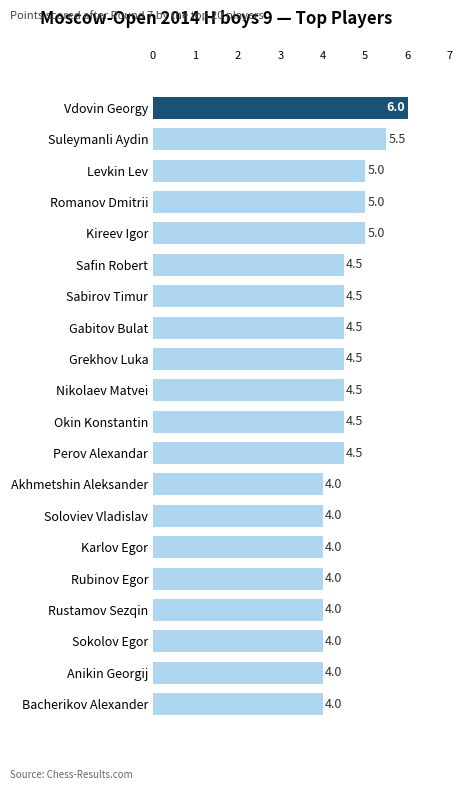

Approximately how many times larger is the value at Bacherikov Alexander compared to Soloviev Vladislav?

1.0